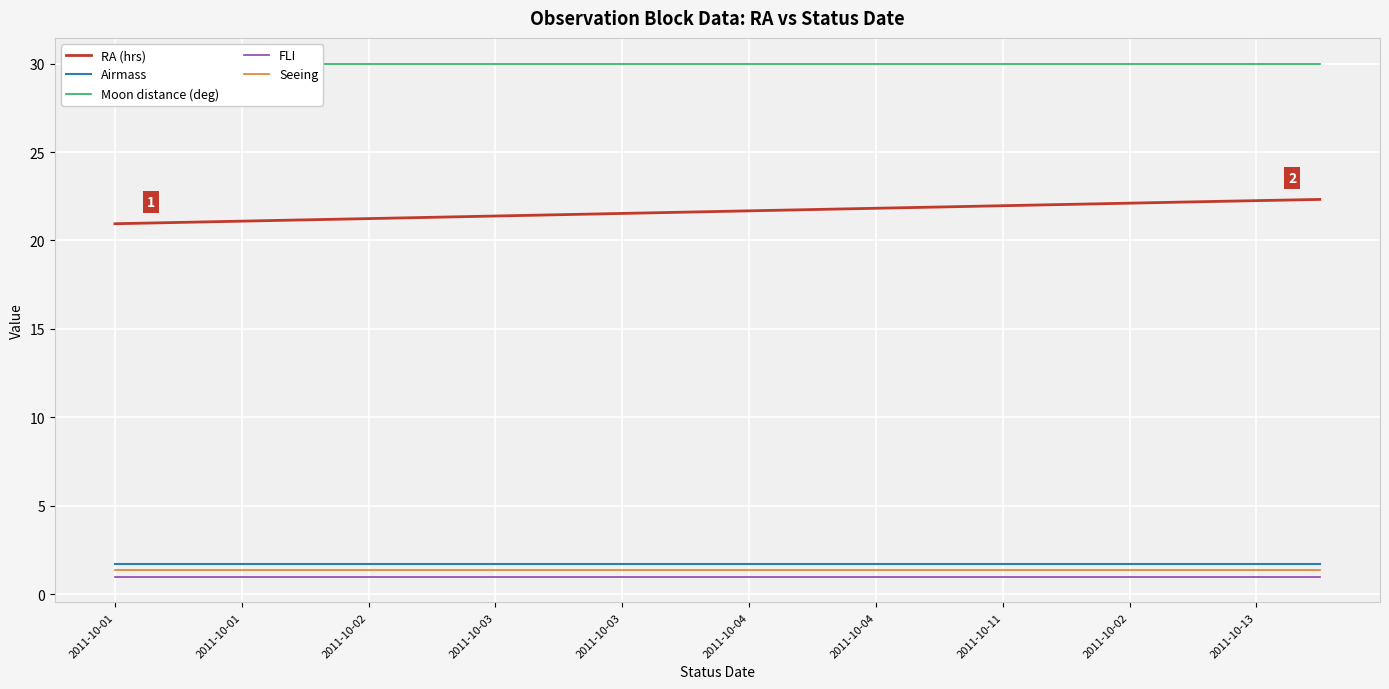

Which series has the largest total across all categories?

Moon distance (deg)